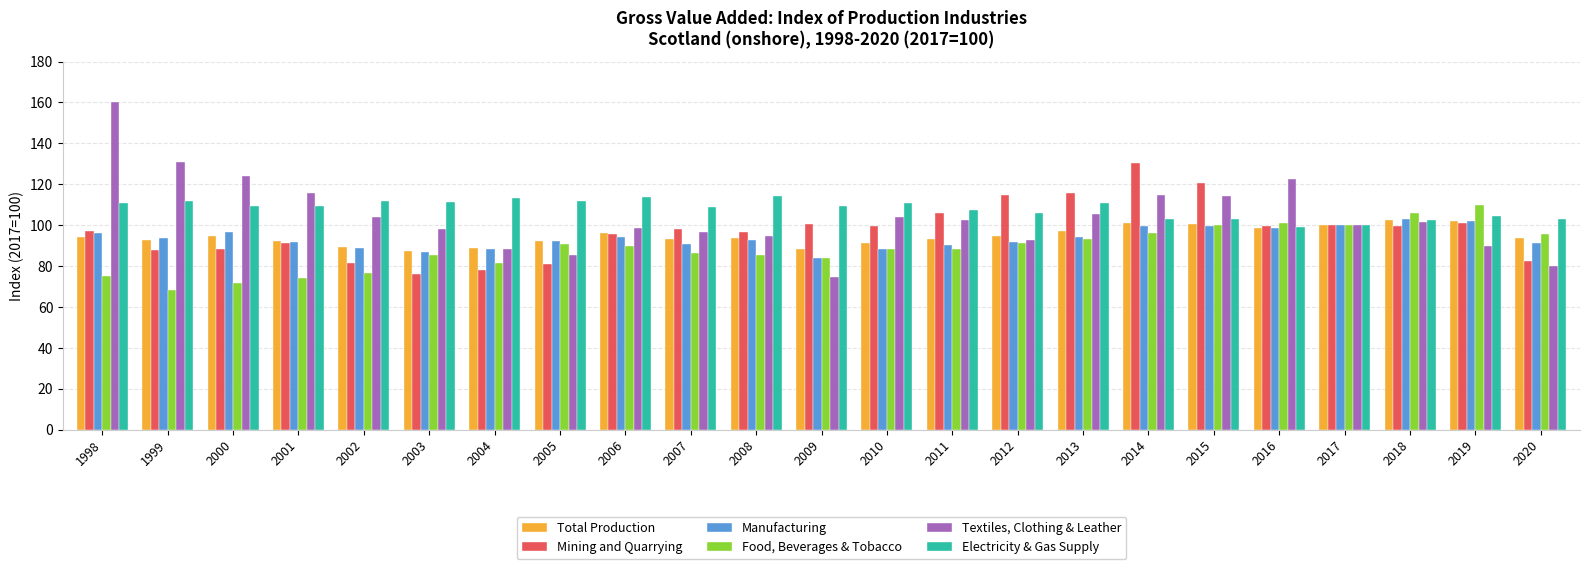

What is the average value of the Electricity & Gas Supply series?

108.0